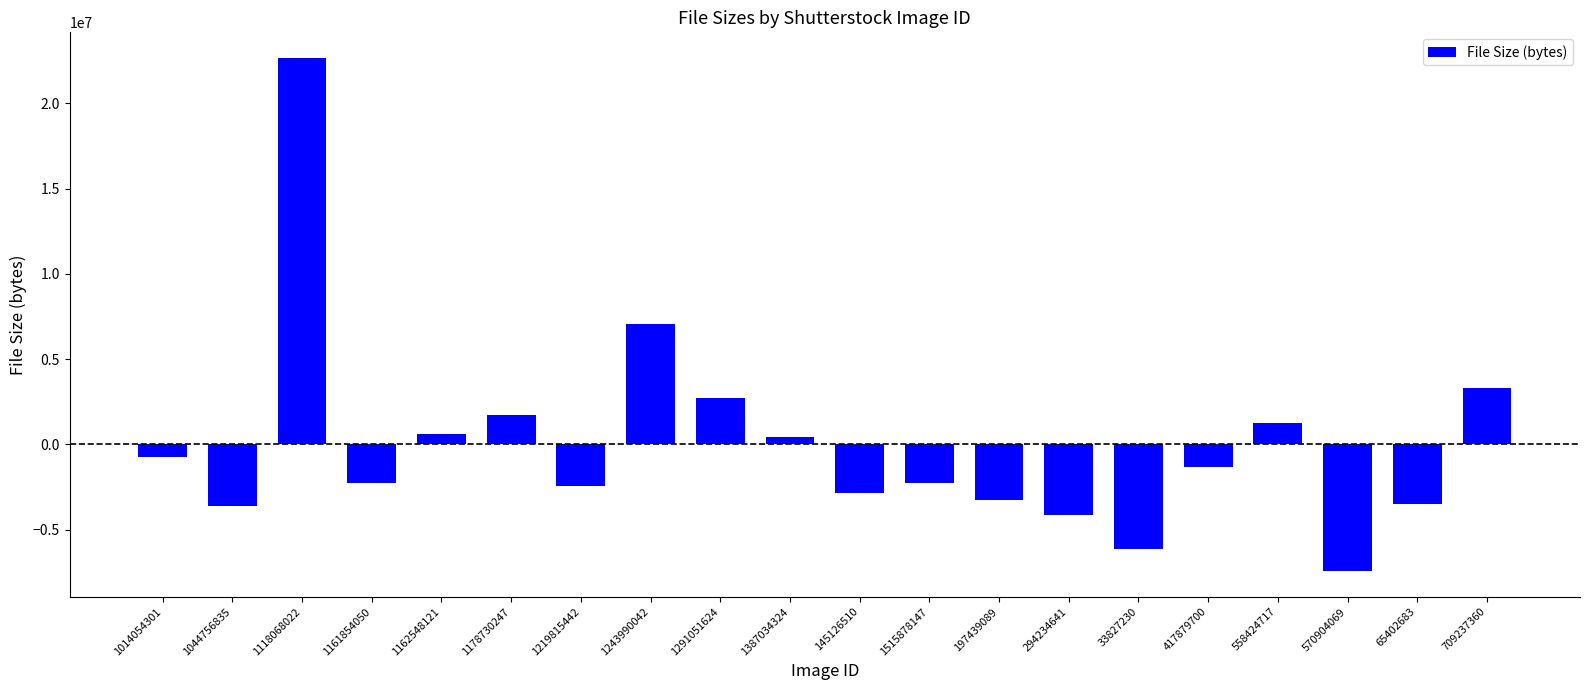

What position from the left is 65402683?

19